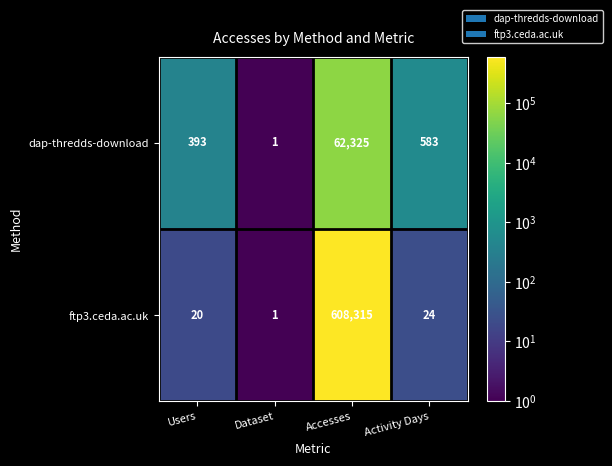

What is the difference between the maximum and minimum values in the dap-thredds-download series?

62324